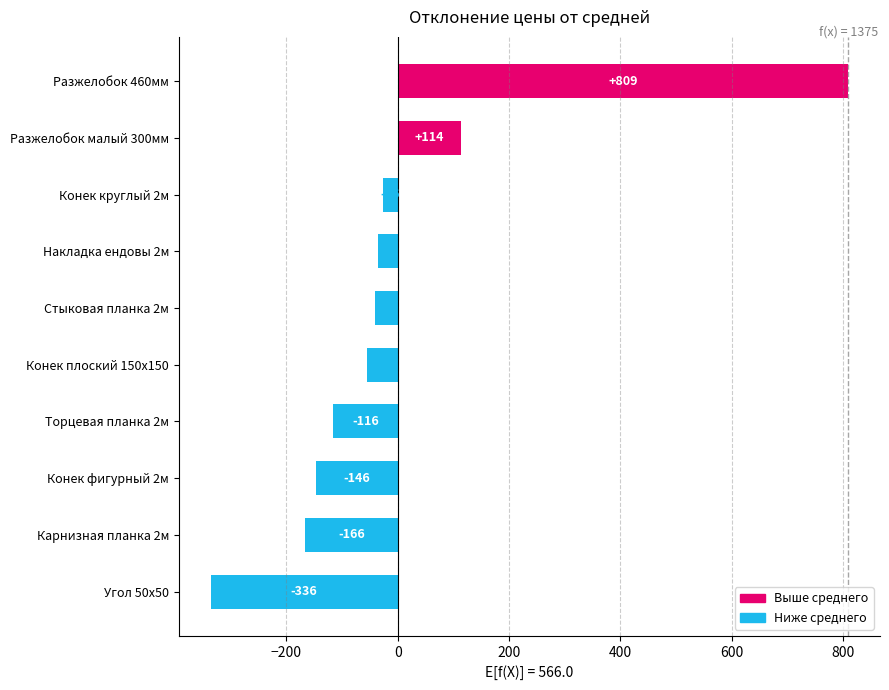

How many data points are less than -41?

5